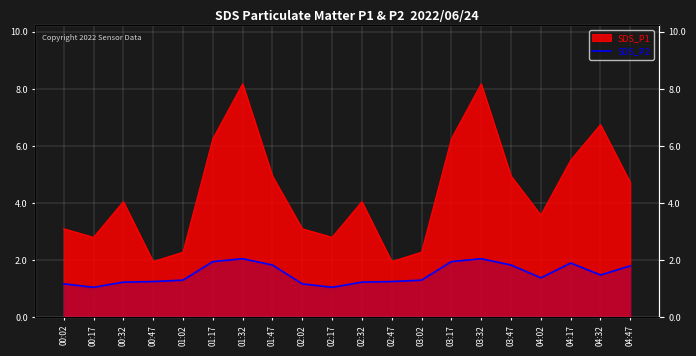

What position from the right is 00:32?

18